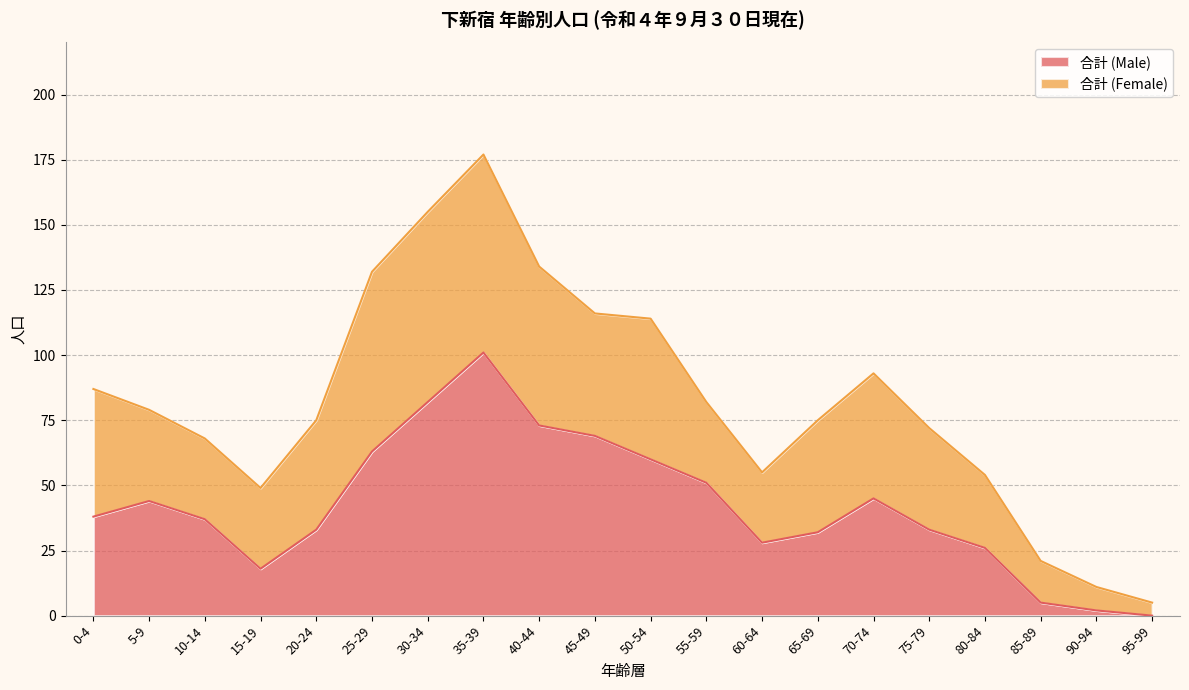

List the labels in order of value, largest first.

35-39, 30-34, 40-44, 45-49, 25-29, 50-54, 55-59, 70-74, 5-9, 0-4, 10-14, 20-24, 75-79, 65-69, 60-64, 80-84, 15-19, 85-89, 90-94, 95-99